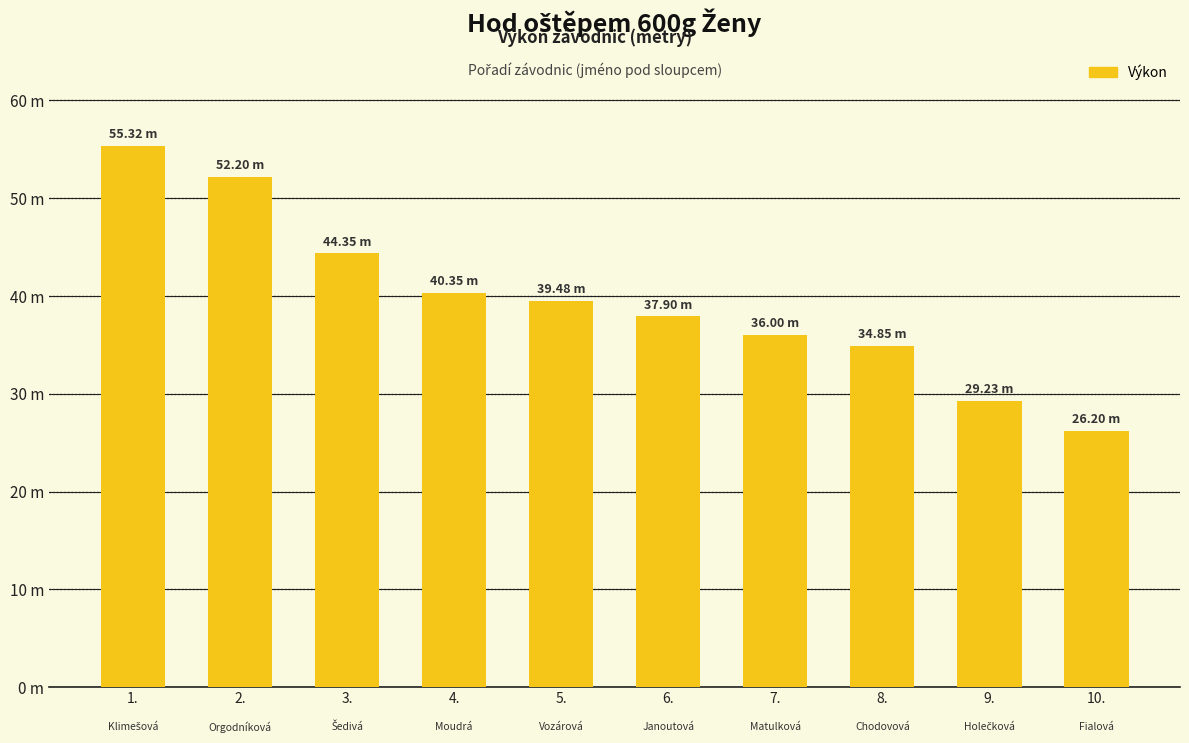

What value does the data have at 2.?

52.2